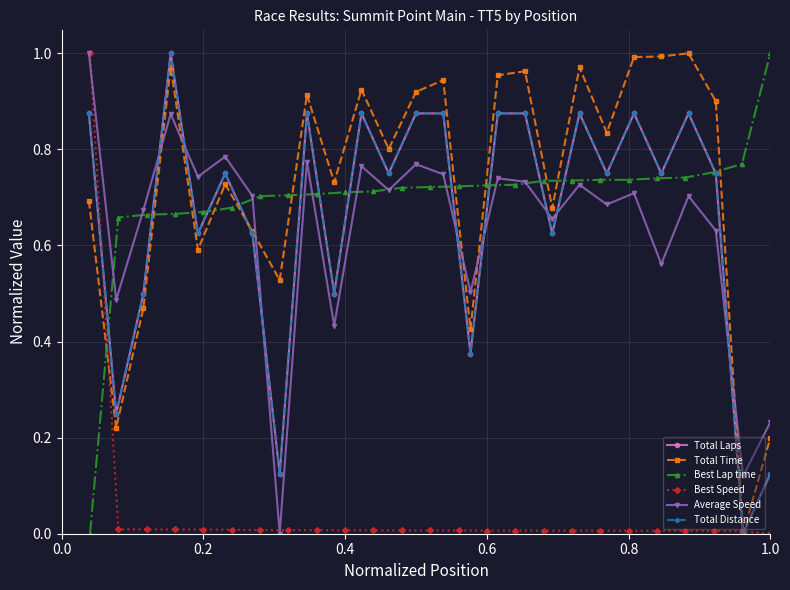

The Total Distance series shows 0.8 at 22. True or false?

True